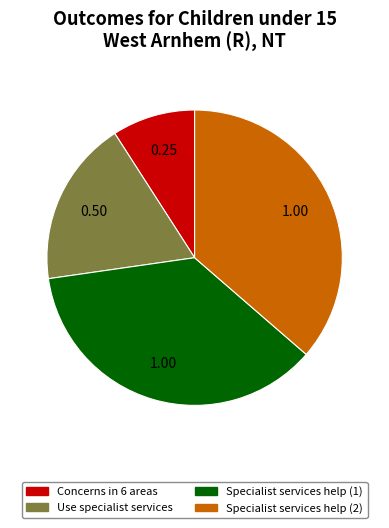

Does any single category account for the majority?

No